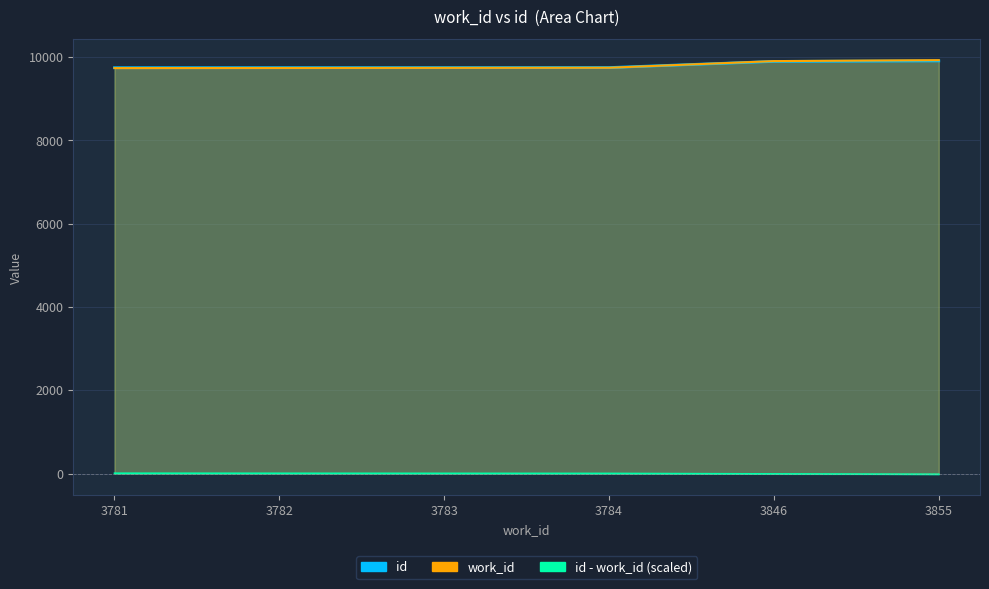

Read the work_id value at 3783.

9738.3